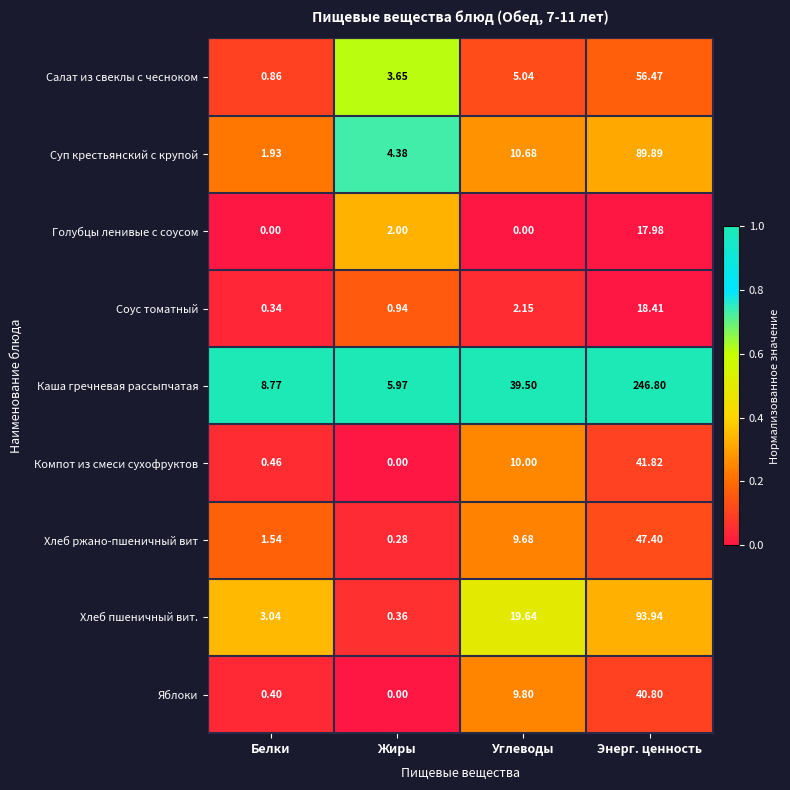

Which label corresponds to the largest value in the chart?

Энерг. ценность